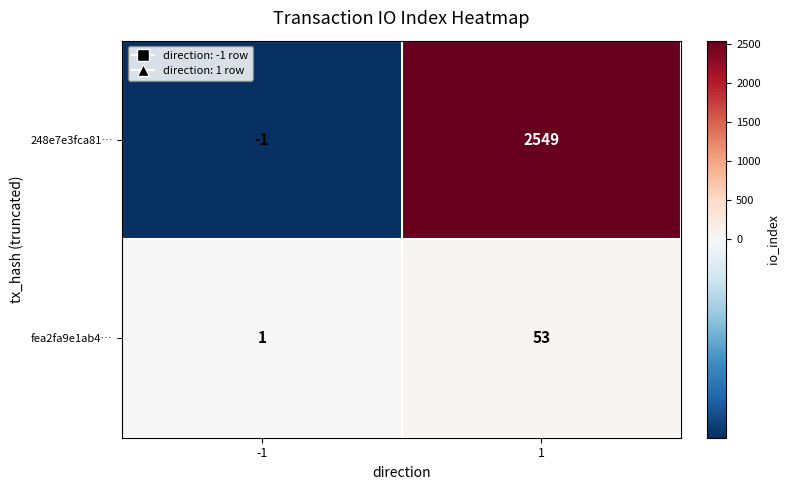

Which series has the largest range (max minus min)?

248e7e3fca81…